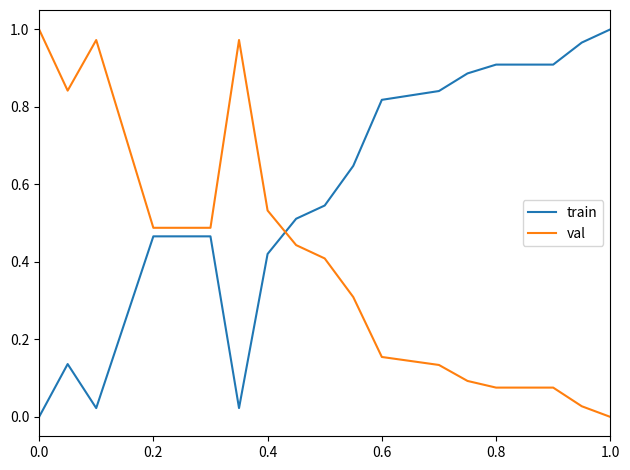

Which series ends up on top after the final intersection of train and val?

train